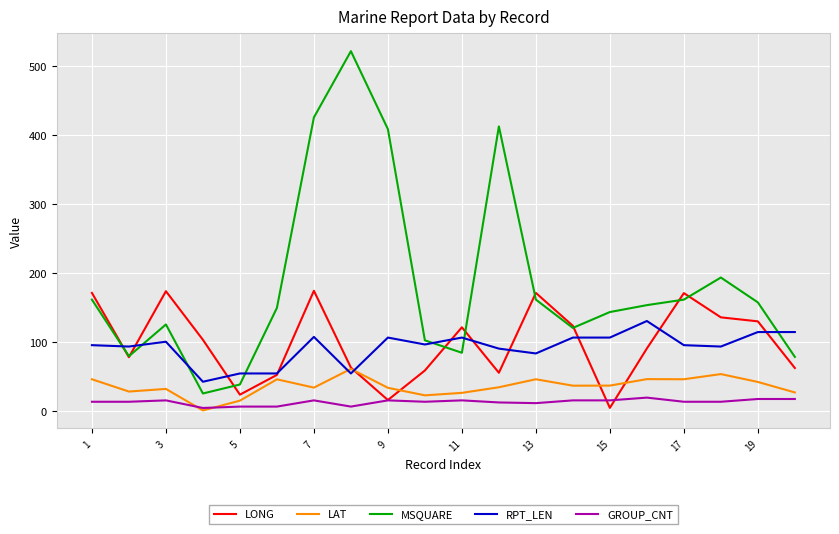

What is the minimum value for RPT_LEN?

43.0